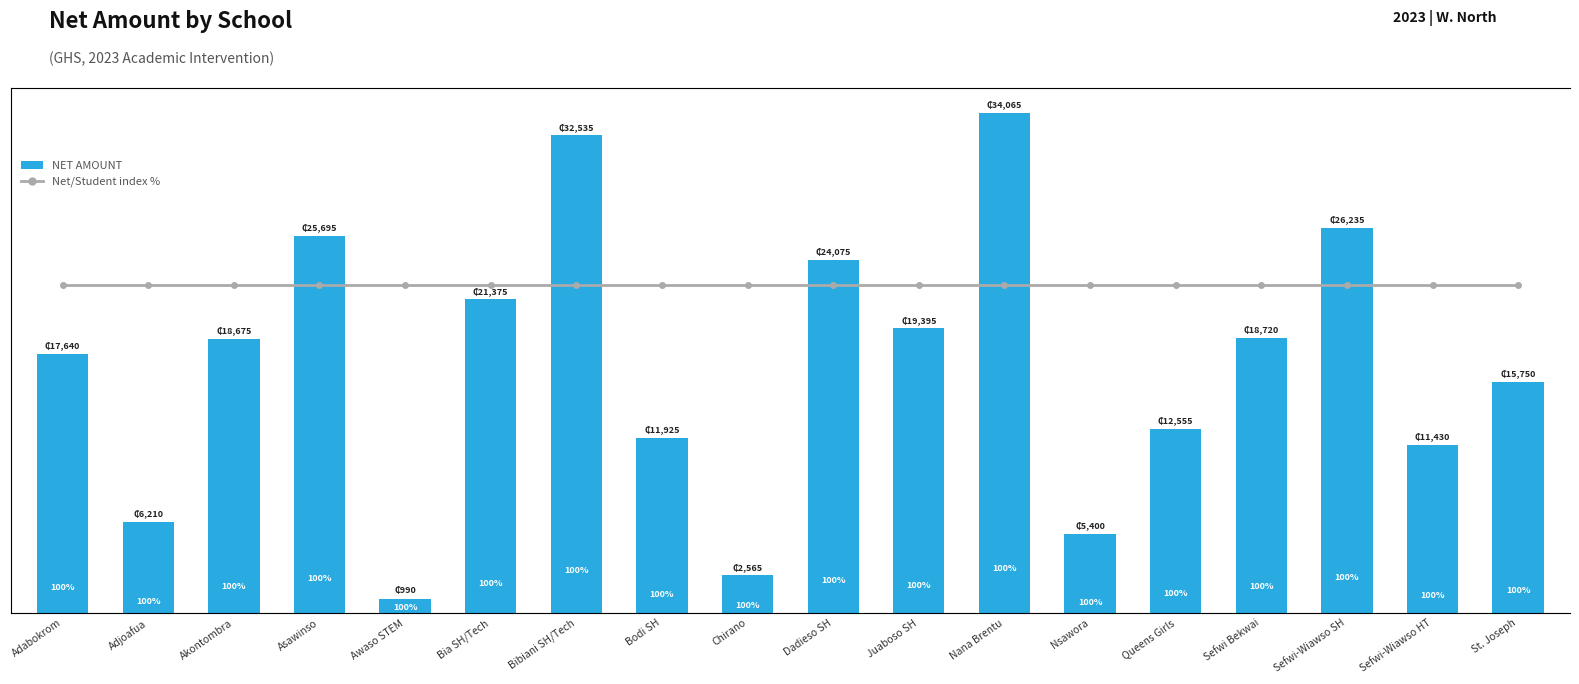

What are all the series names shown in the legend?

NET AMOUNT, Net/Student index %